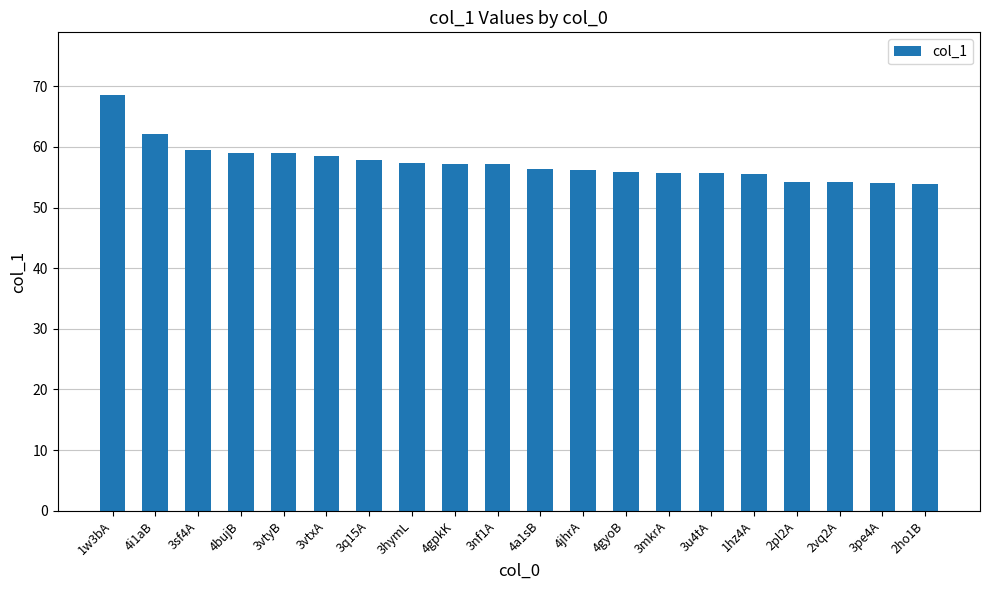

At which label does the data first exceed 57?

1w3bA